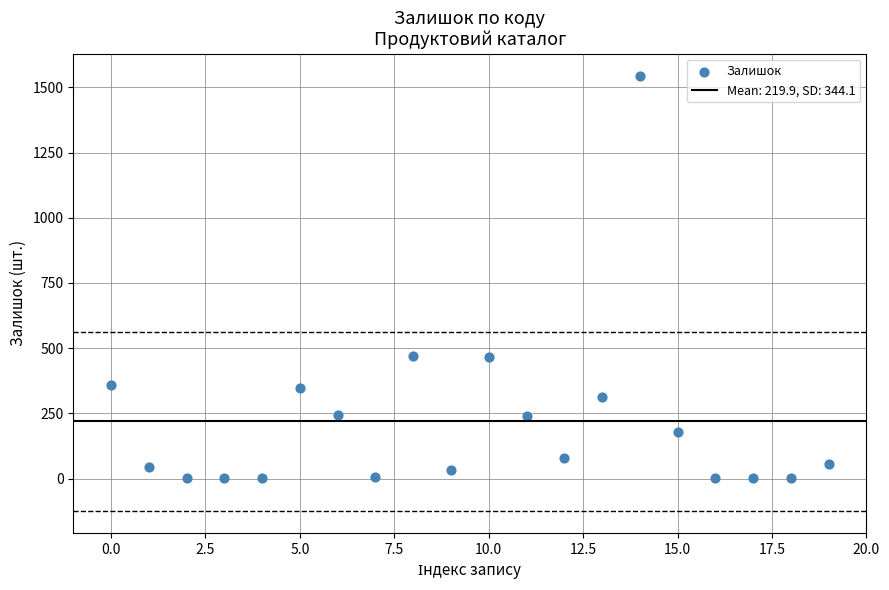

What is the range of Y values (max minus min)?

1544